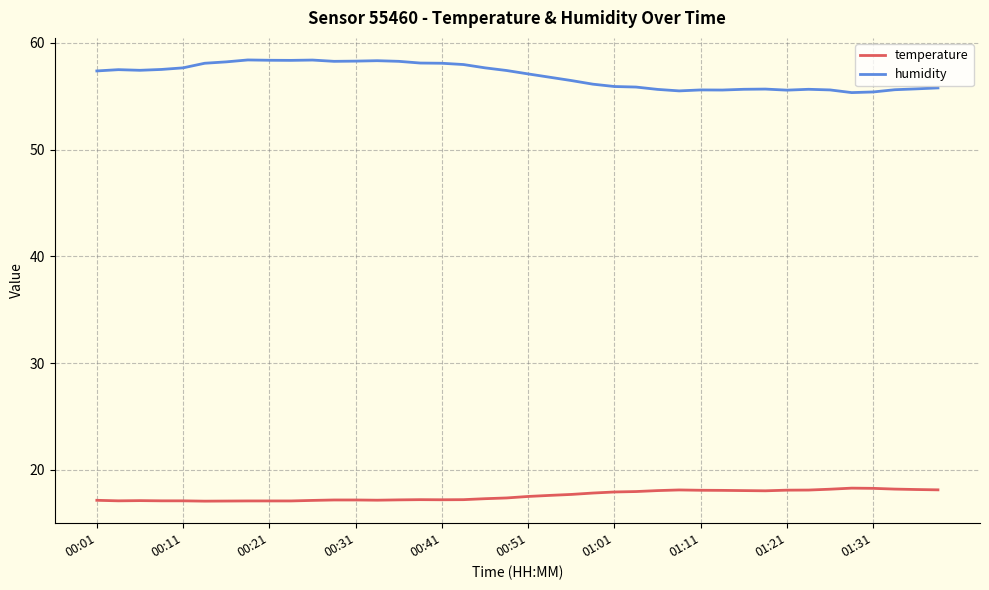

What is the sum of all humidity values?

2276.6